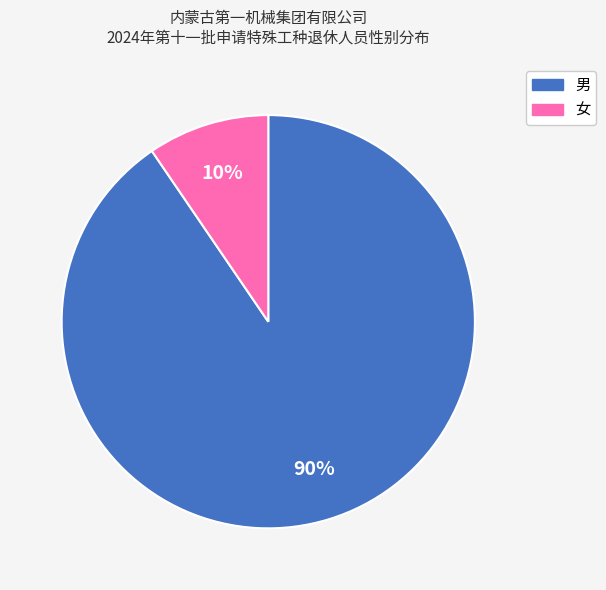

Is the sum of 女 and 男 greater than half?

Yes